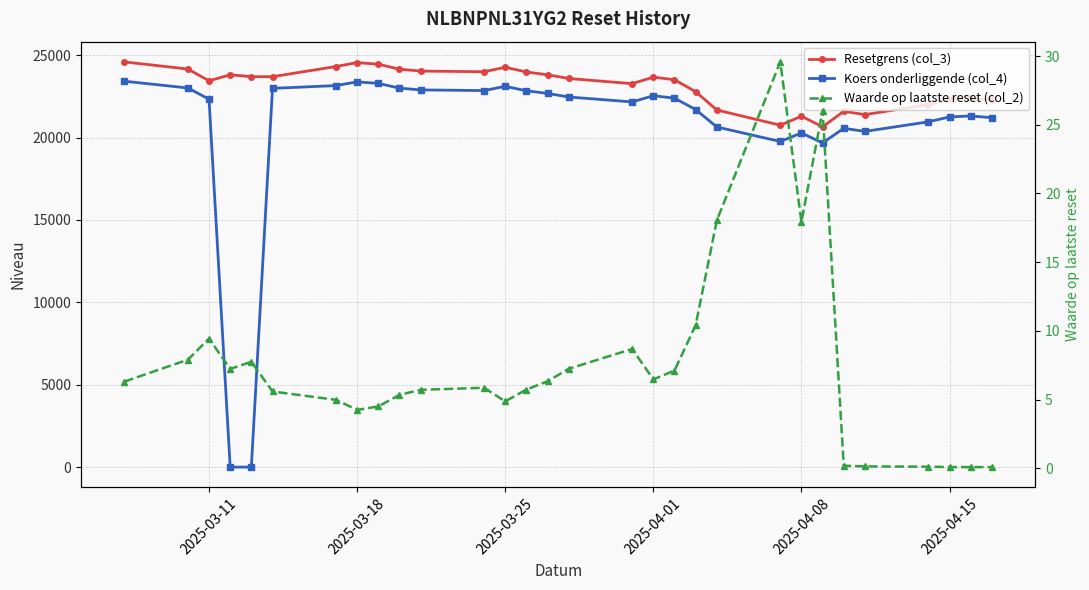

How many categories are shown in the chart?

30